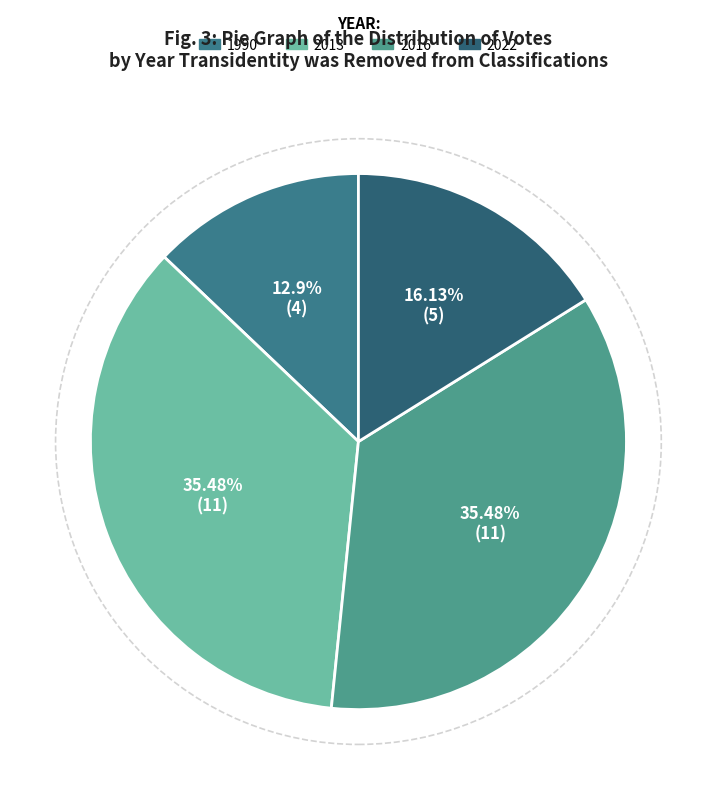

Count the number of slices in the pie.

4